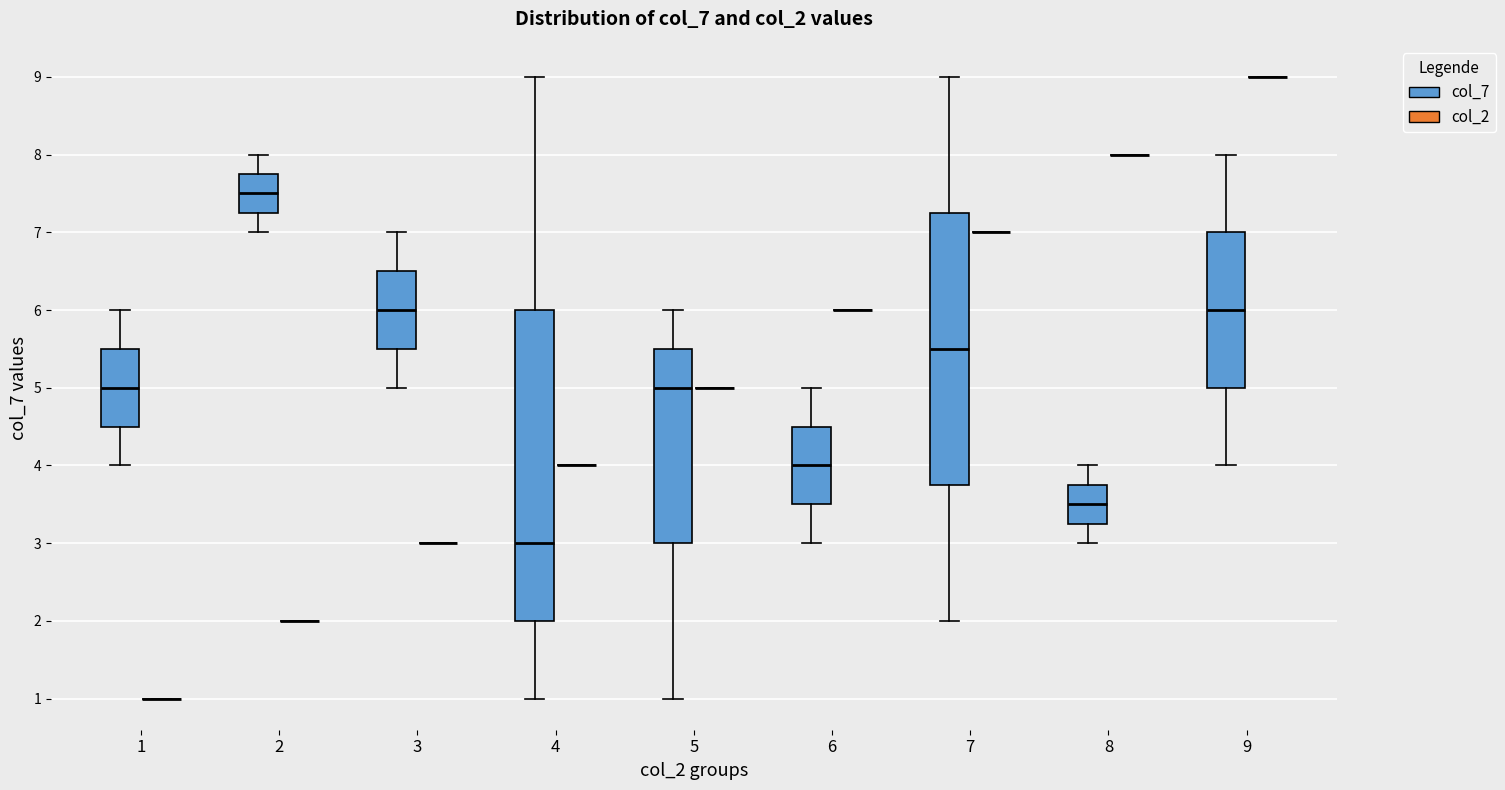

Which box is the tallest, from its lower edge to its upper edge?

4 (col_7)